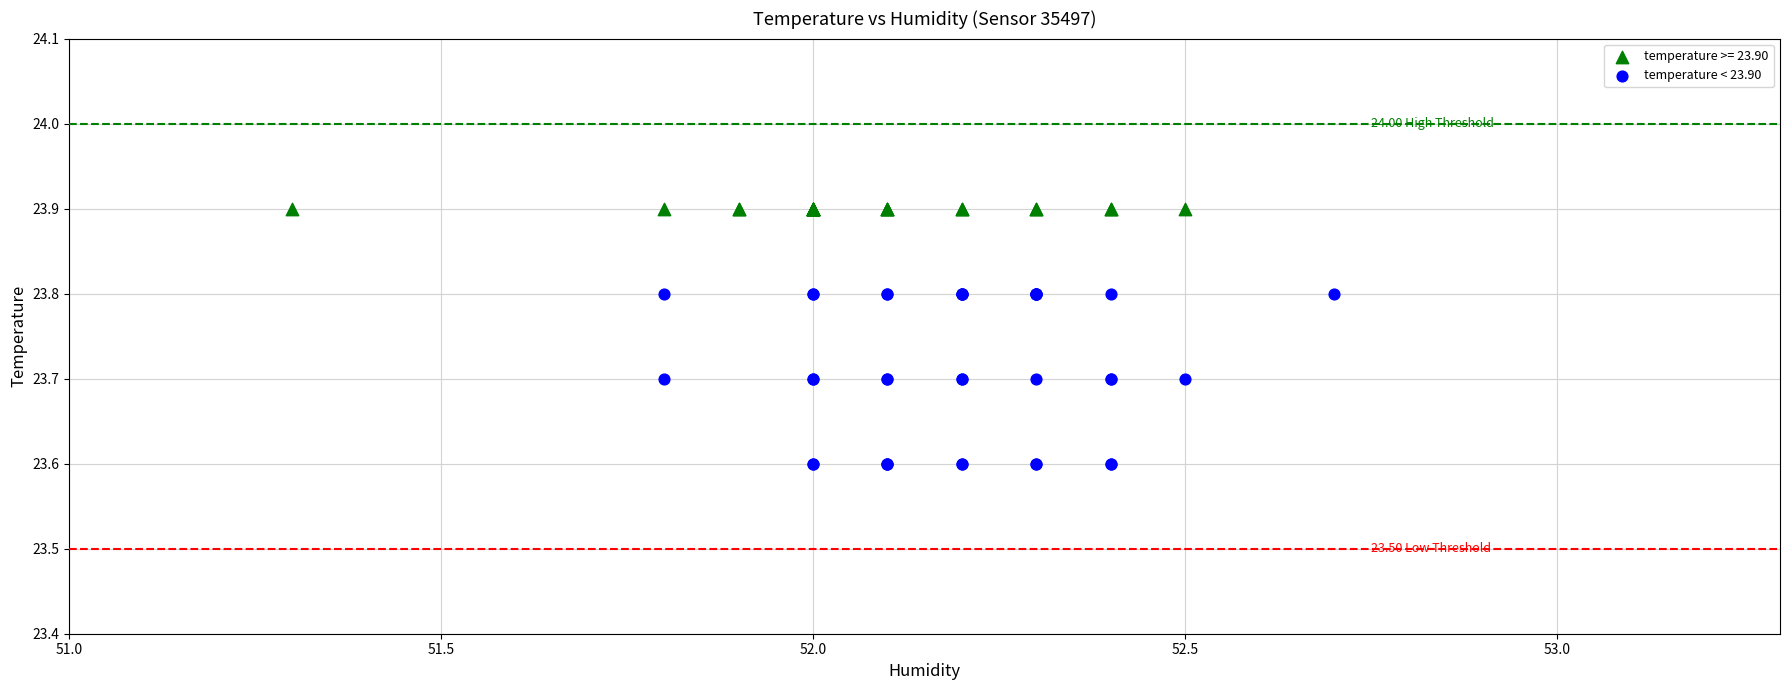

Which series contains the highest Y value?

temperature >= 23.90